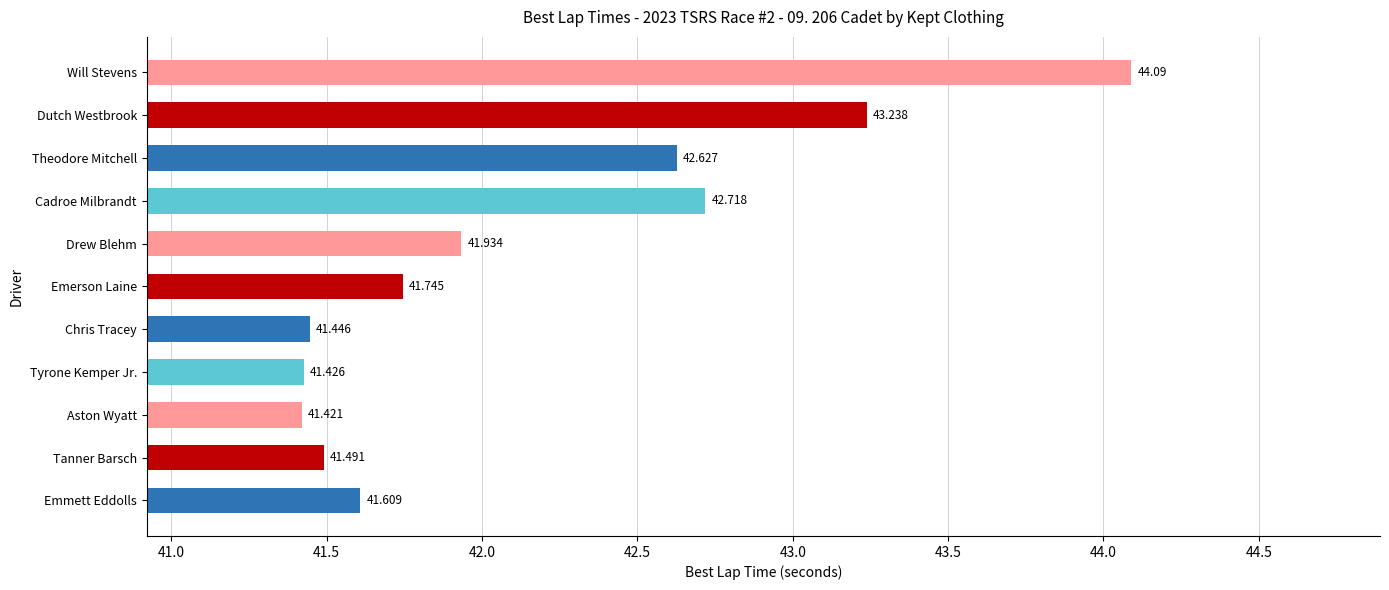

Between Tanner Barsch and Tyrone Kemper Jr., which is larger?

Tanner Barsch